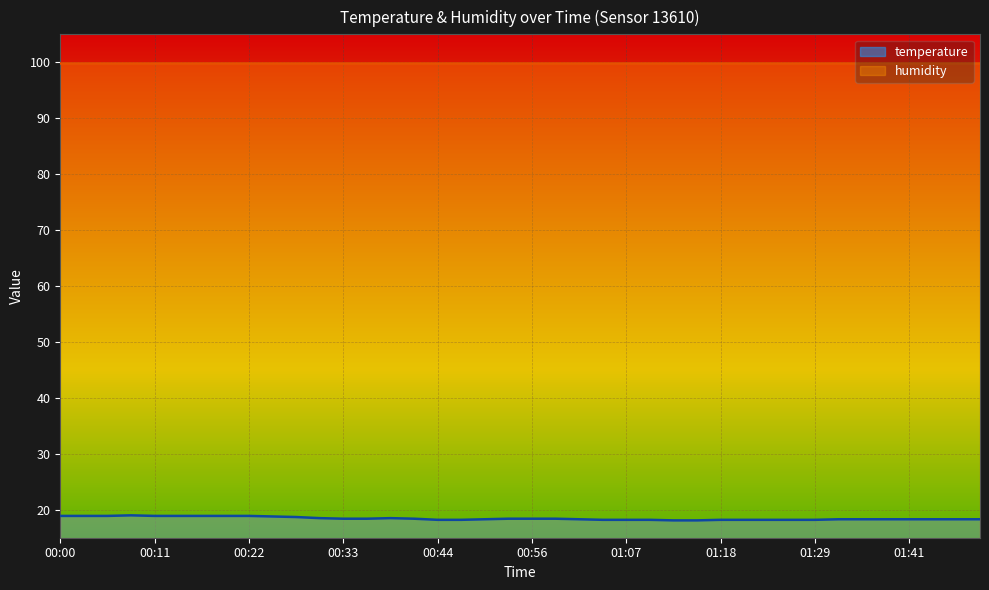

Where is the data nearest to the value 18?

01:13